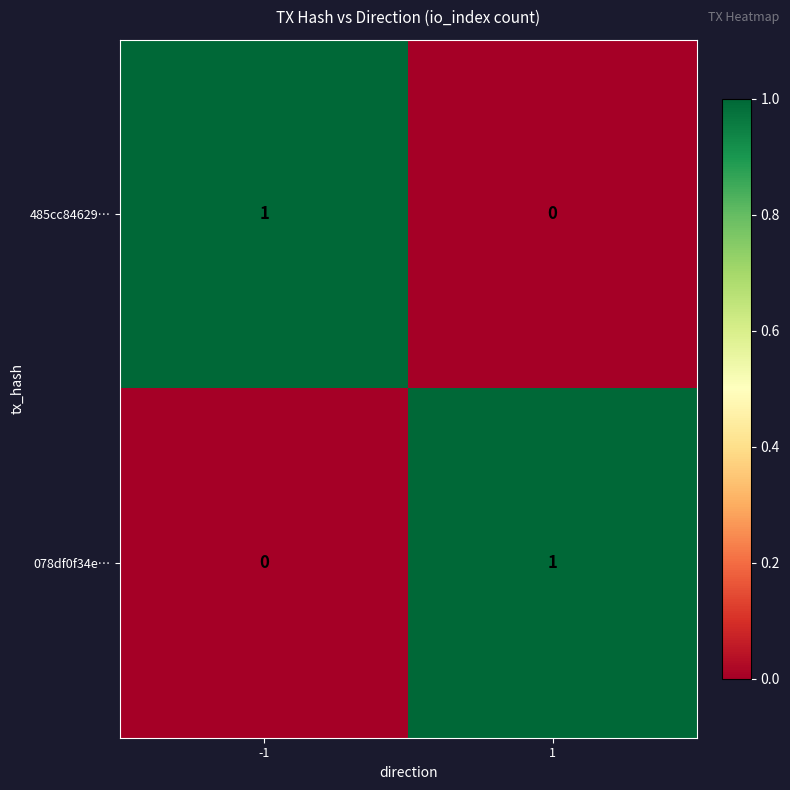

Is it true that 078df0f34e… equals 0 at 1?

False